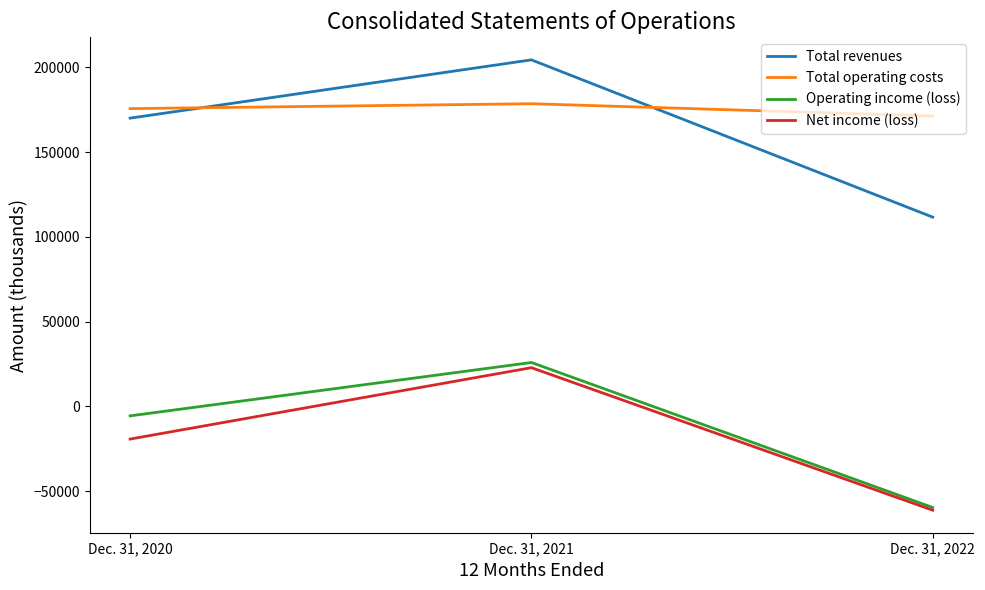

Which category has the lowest value in the Total revenues series?

Dec. 31, 2022